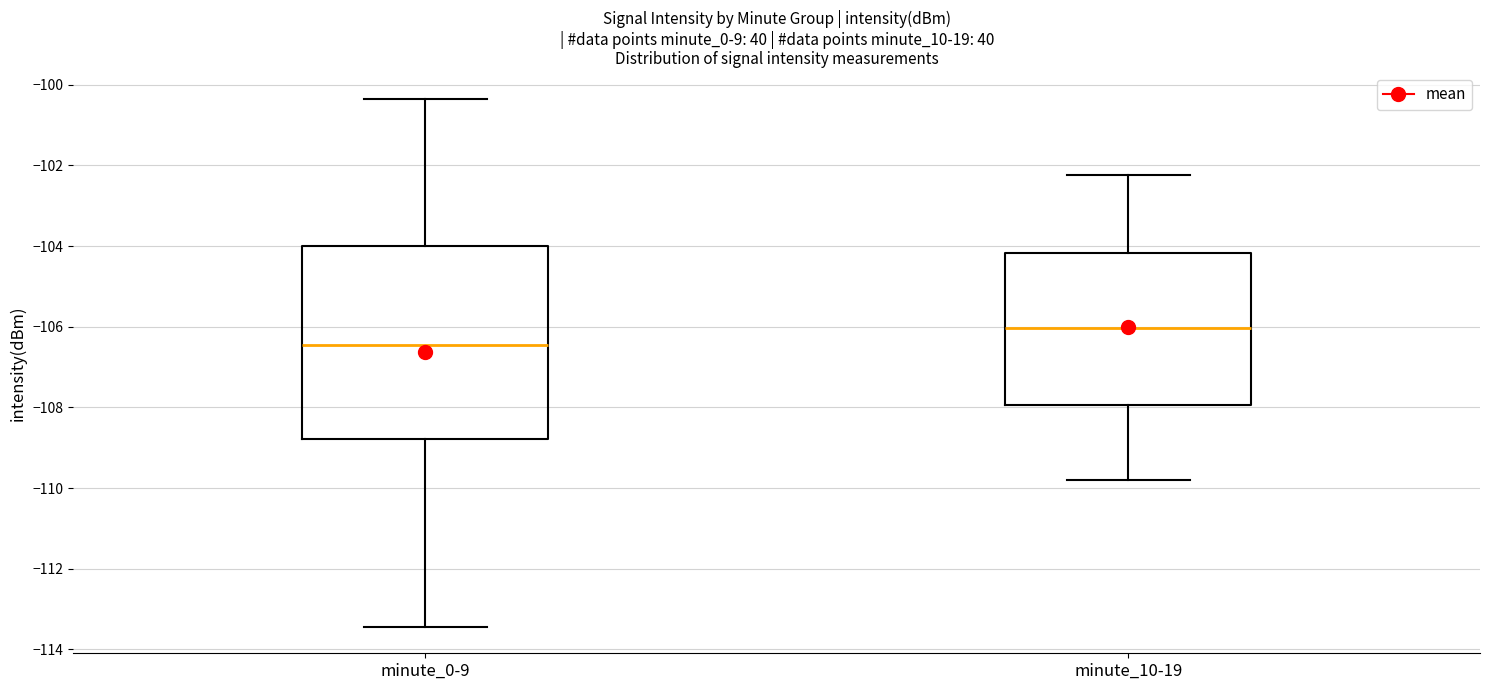

Where does the median line of the box for minute_0-9 sit on the y-axis? The values are not printed on the chart, so give them approximately, as read against the axis.

-106.4